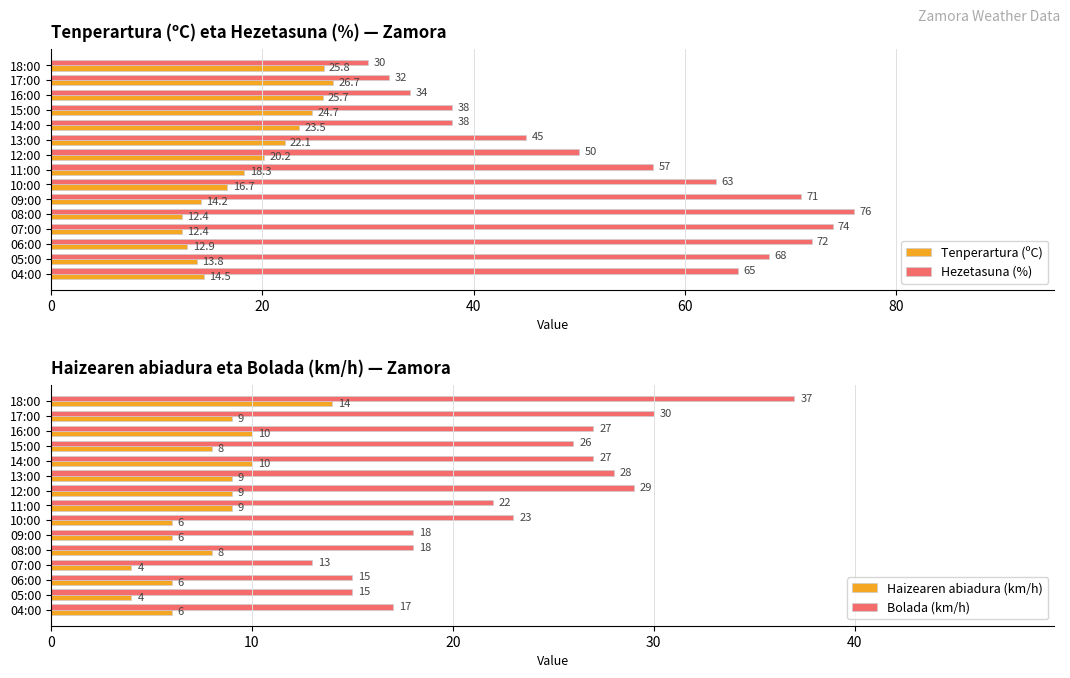

How many values in the Tenperartura (ºC) series exceed 18?

8